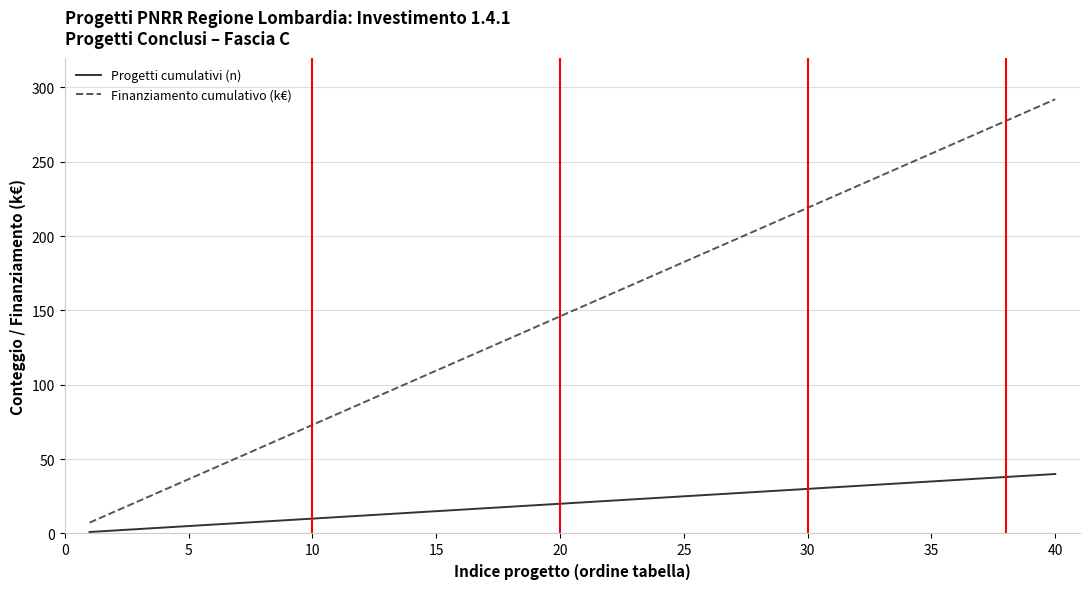

Which series has the largest range (max minus min)?

Finanziamento cumulativo (k€)